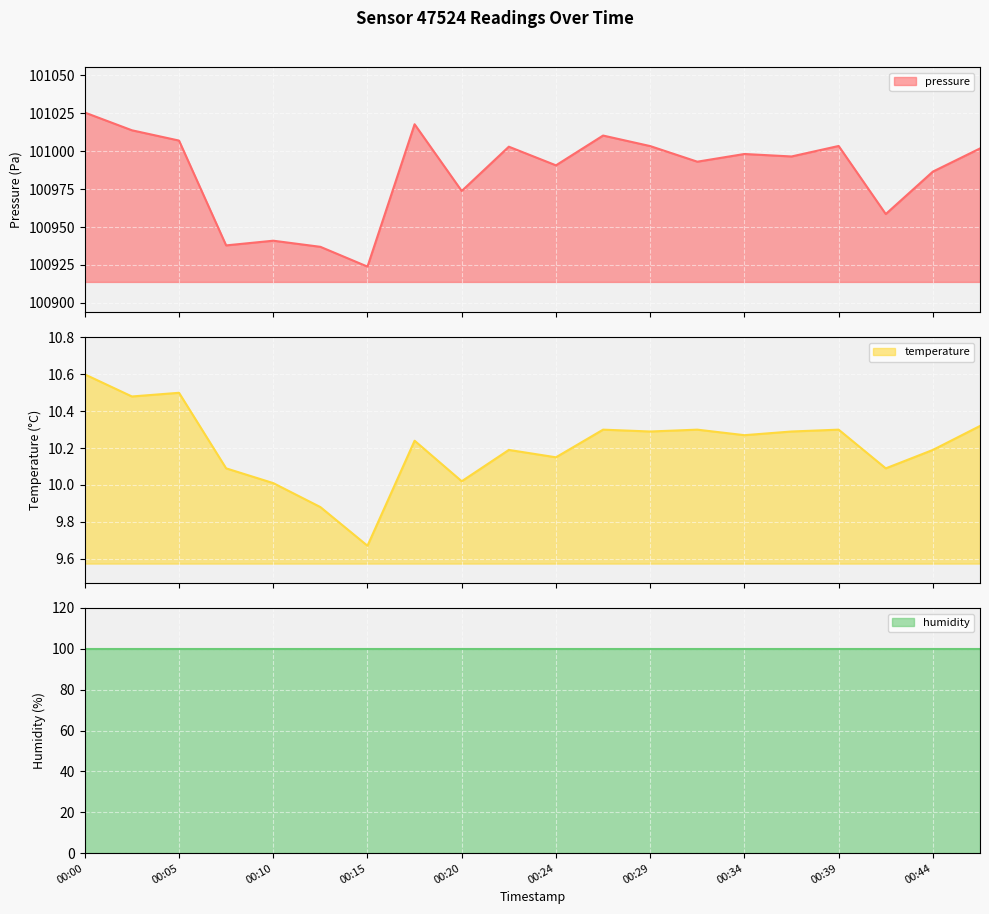

How many data points in pressure are less than 100998?

10